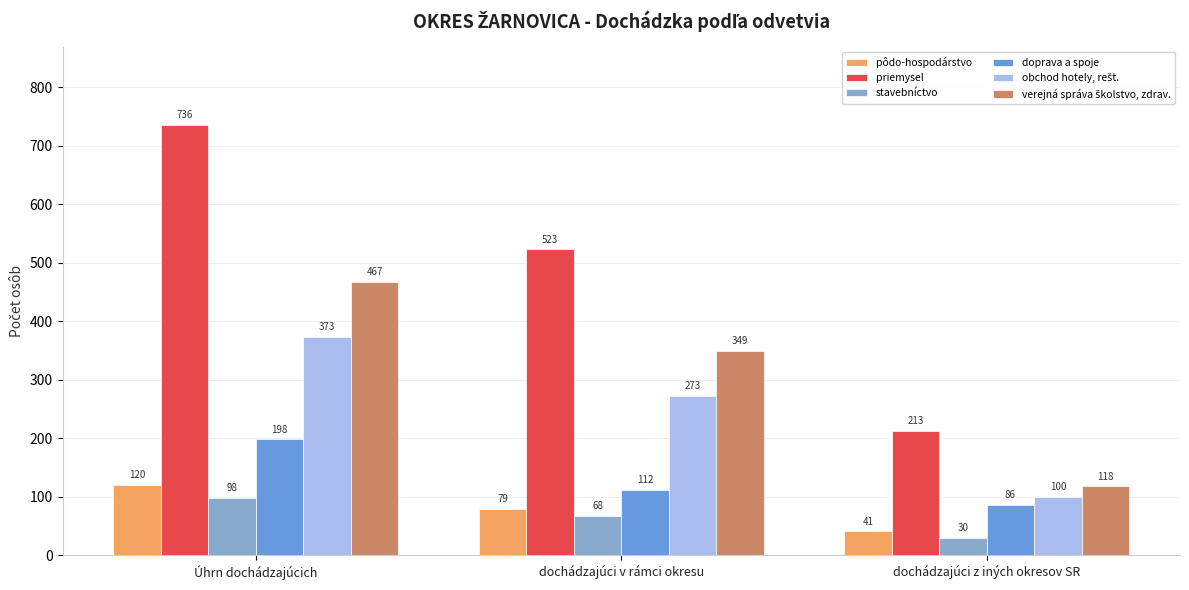

What position from the left is dochádzajúci z iných okresov SR?

3